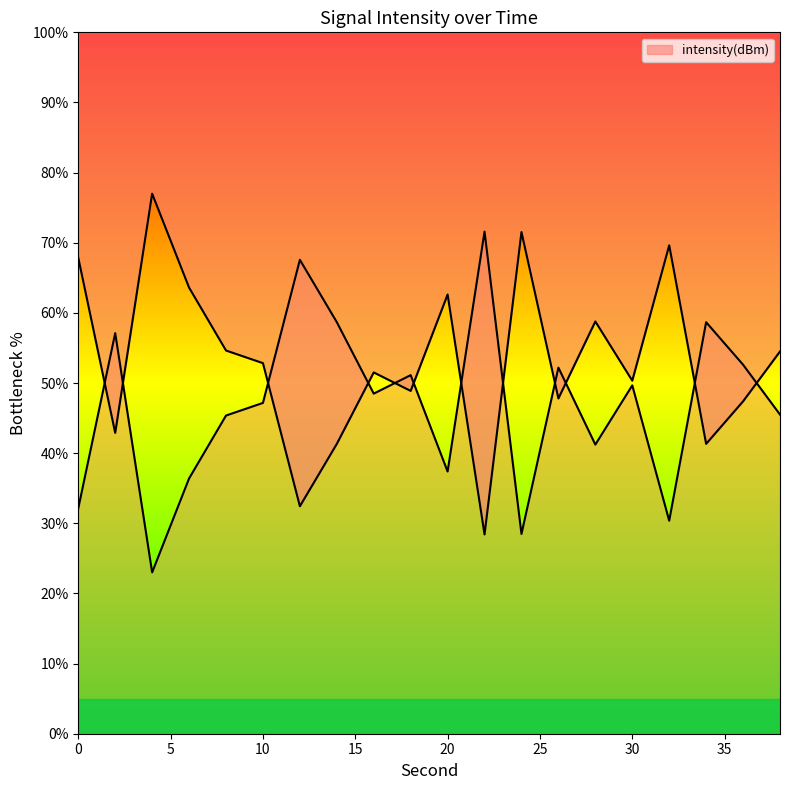

What is the change in value from 4 to 38?

-22.5